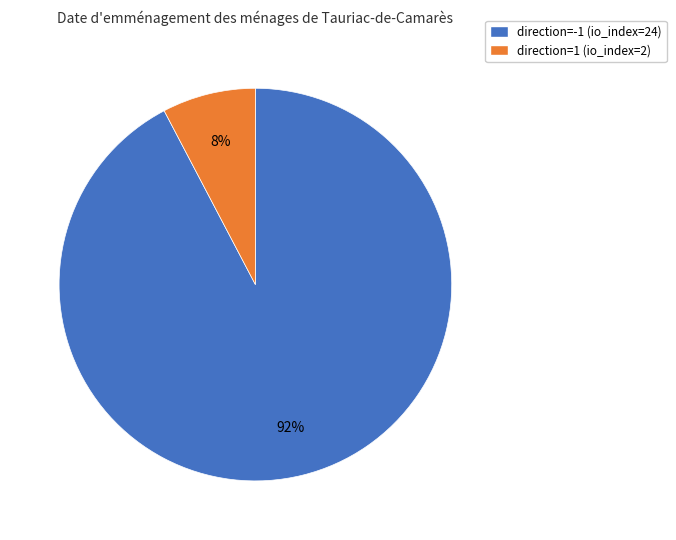

Which slice is the largest?

direction=-1 (io_index=24)